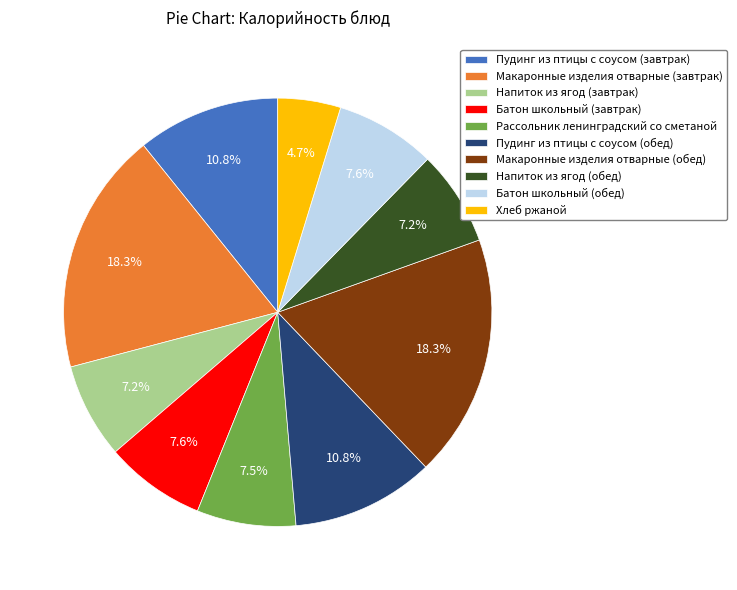

Between Пудинг из птицы с соусом (обед) and Батон школьный (обед), which is larger?

Пудинг из птицы с соусом (обед)